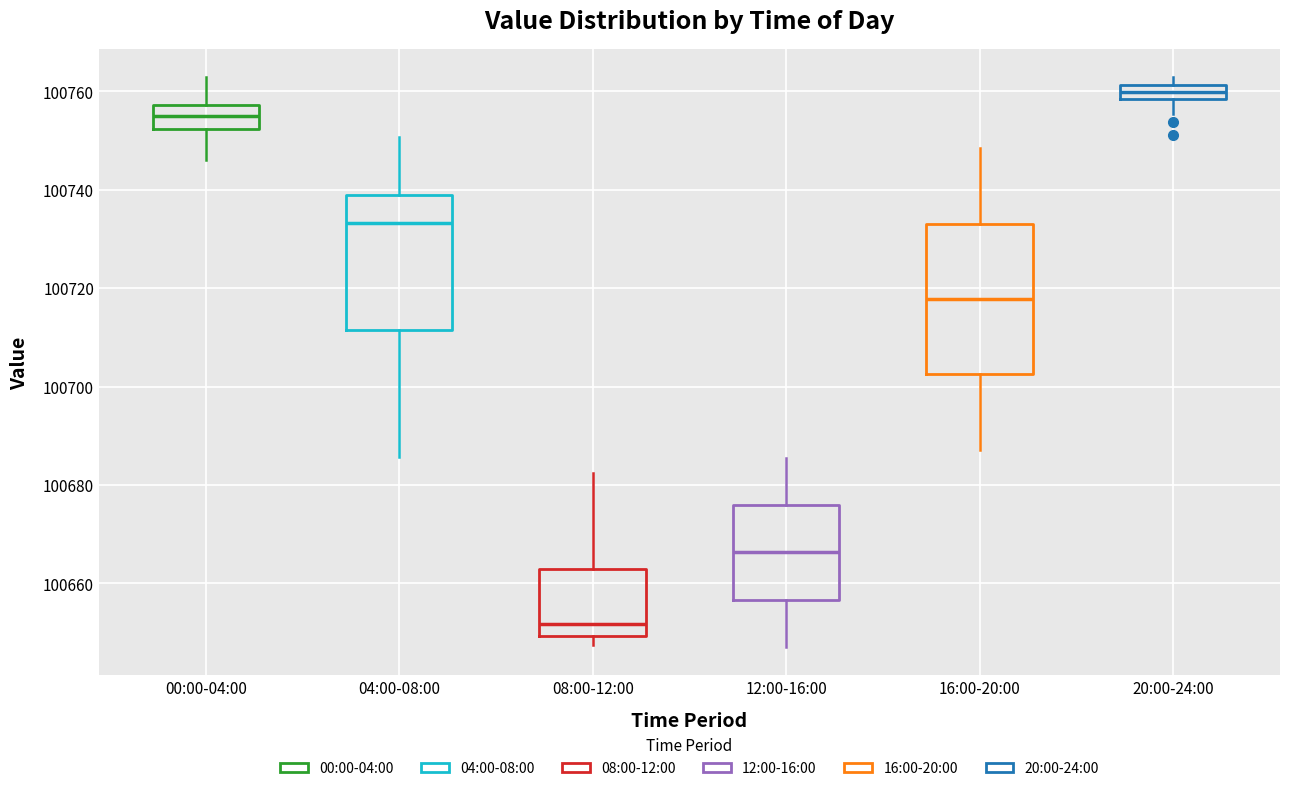

Which box has the highest median line?

20:00-24:00